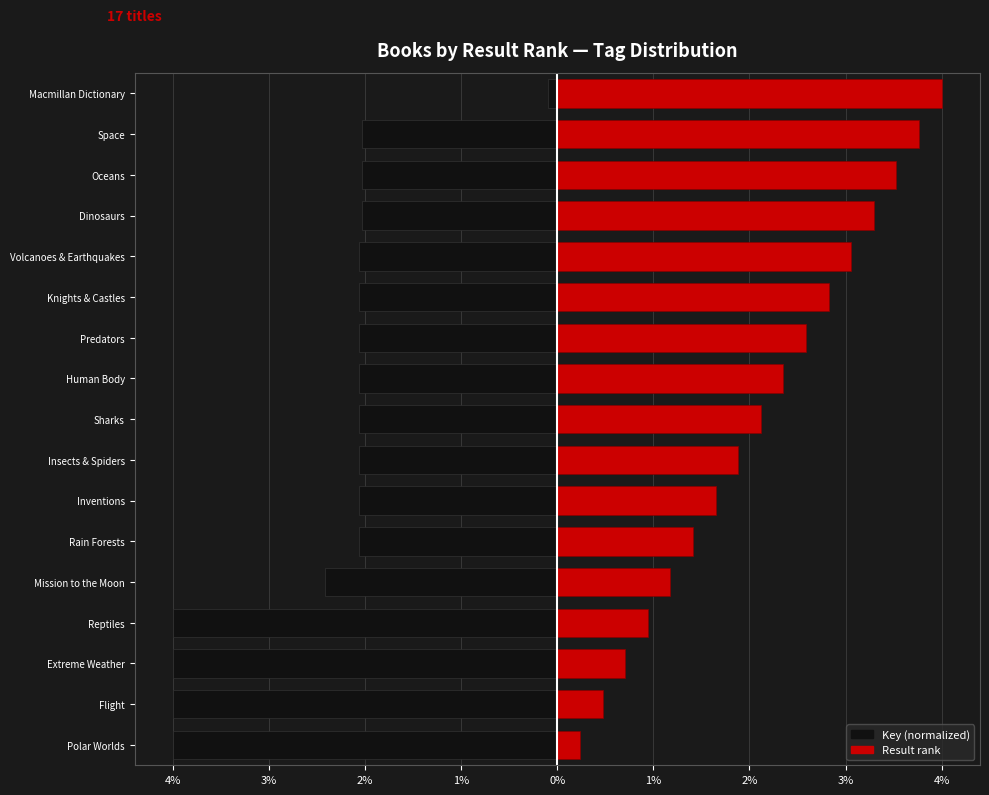

How many bars are there in total?

34